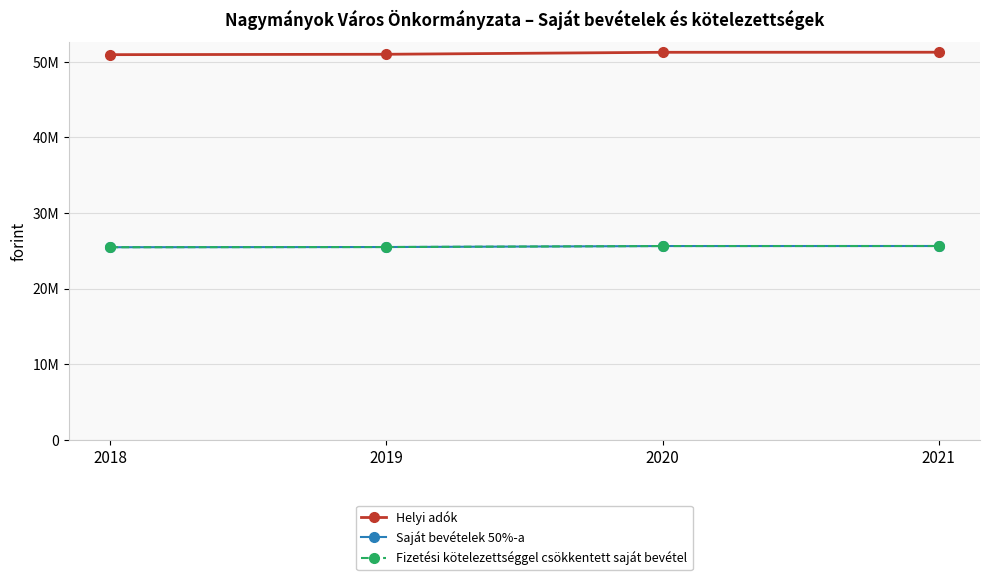

What is the value of the Fizetési kötelezettséggel csökkentett saját bevétel point at the 4th from the left?

25634477